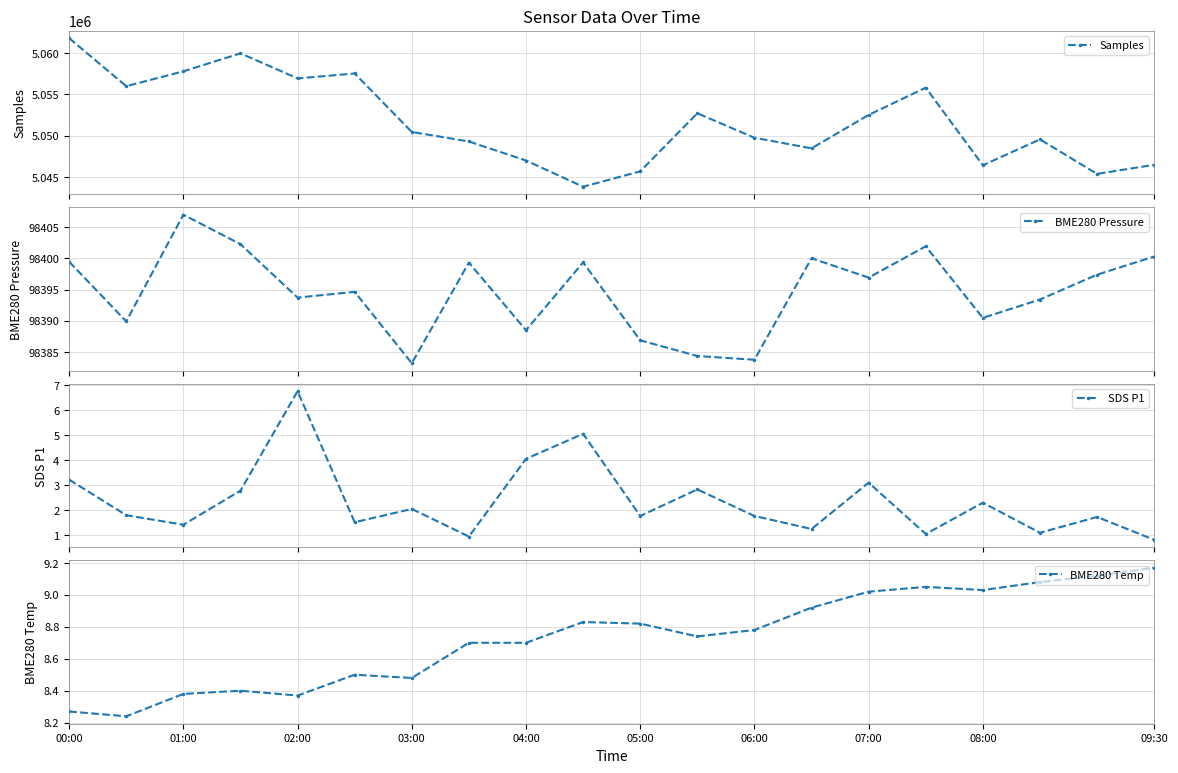

How many interior local peaks does the Samples series have?

5